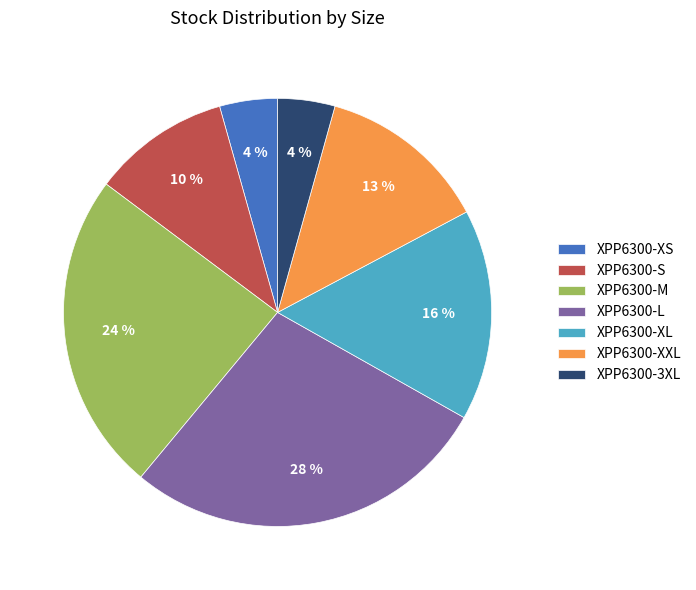

To the nearest percent, what is the difference between the XPP6300-XS and XPP6300-XXL slice percentages?

9%